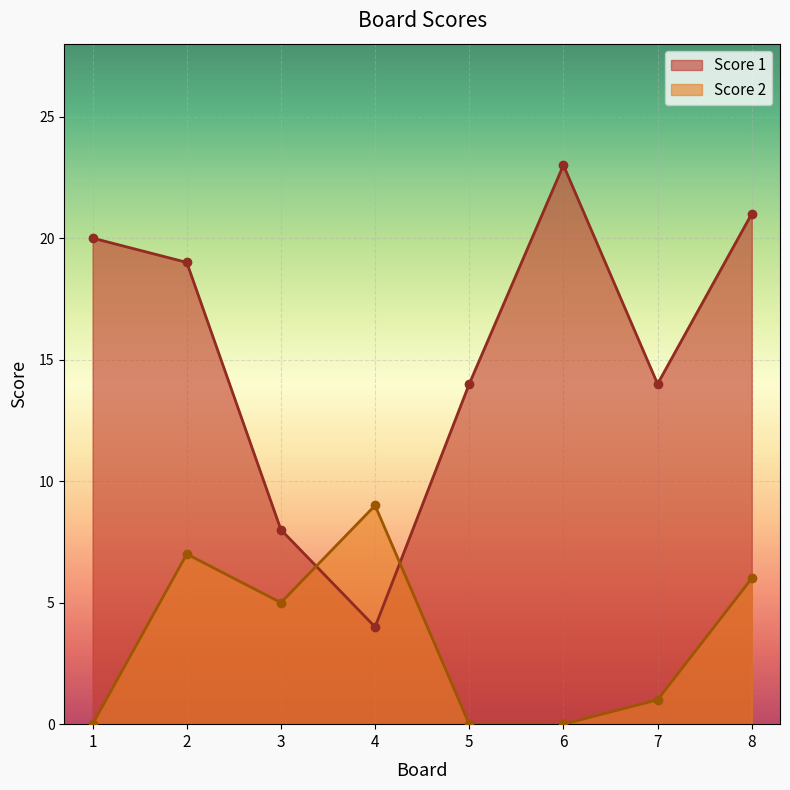

Is the value of Score 2 at 8 greater than the value of Score 1 at 8?

No